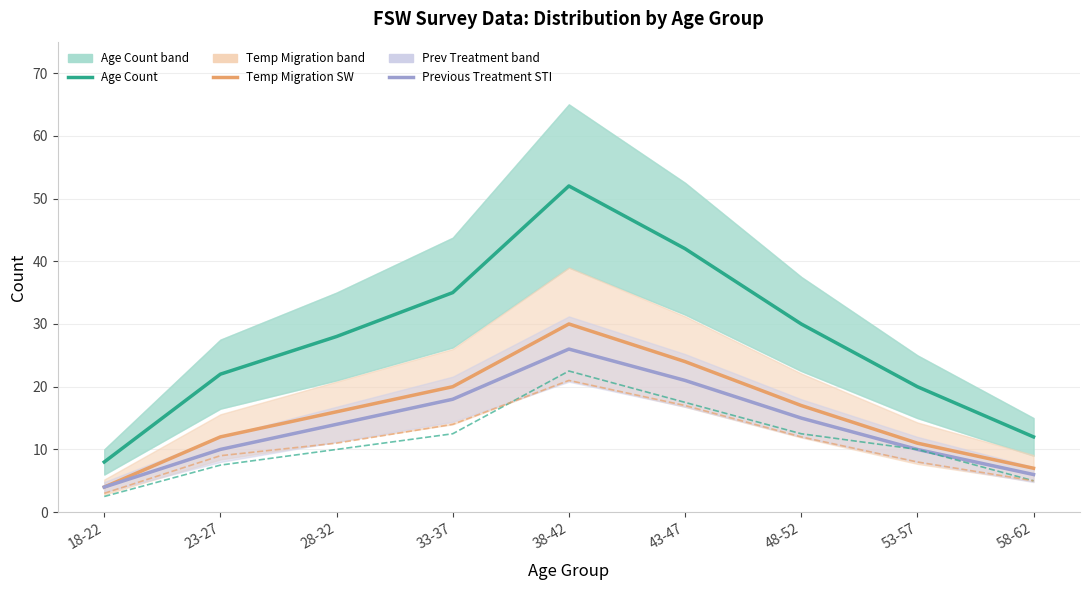

How many values in the Temporary Migration SW series are below 16?

4